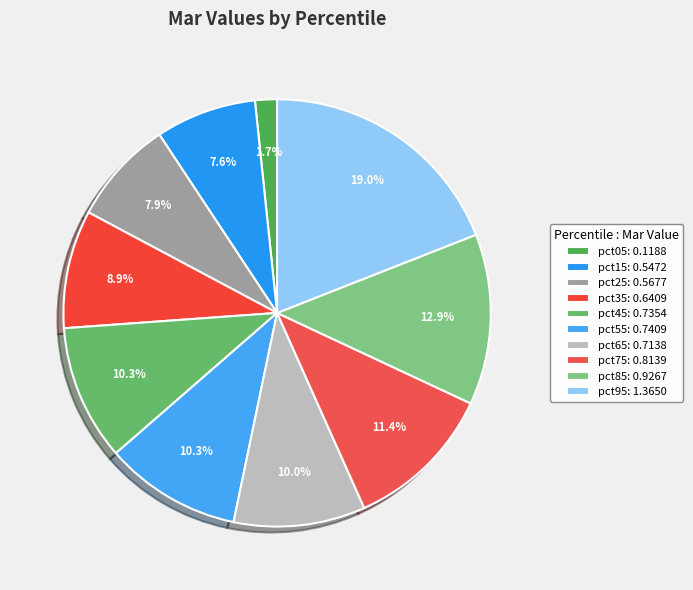

What percentage is the pct55 slice, to the nearest percent?

10%